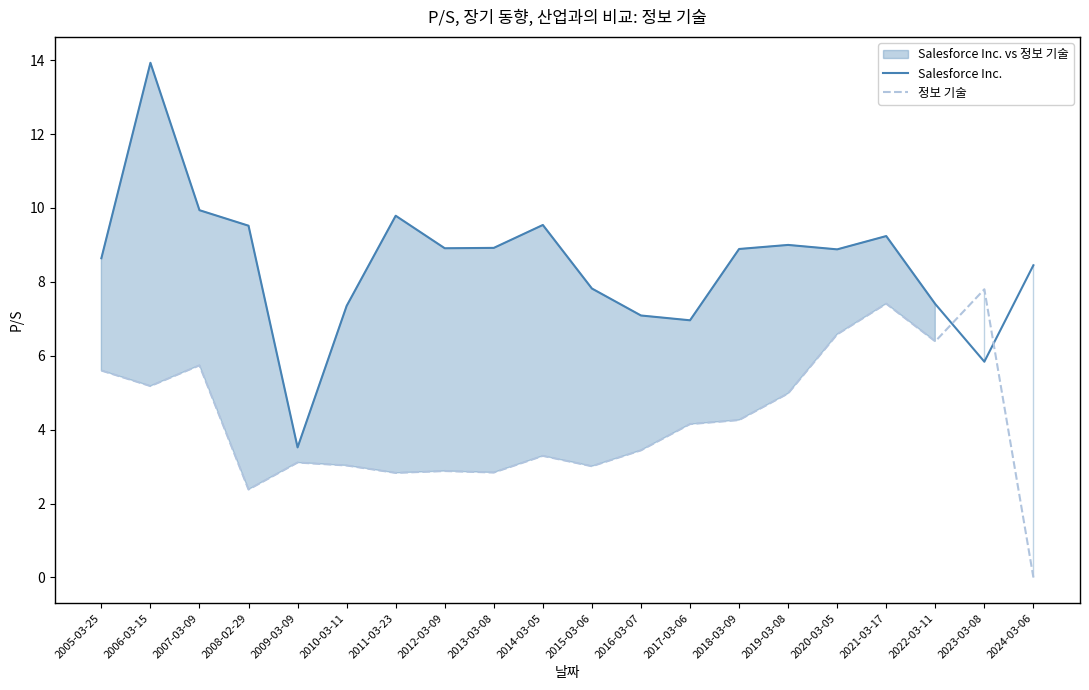

Where does the Salesforce Inc. series first go above 8?

2005-03-25